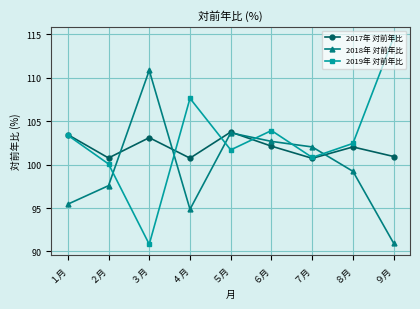

At how many categories does at least one series exceed 101?

8